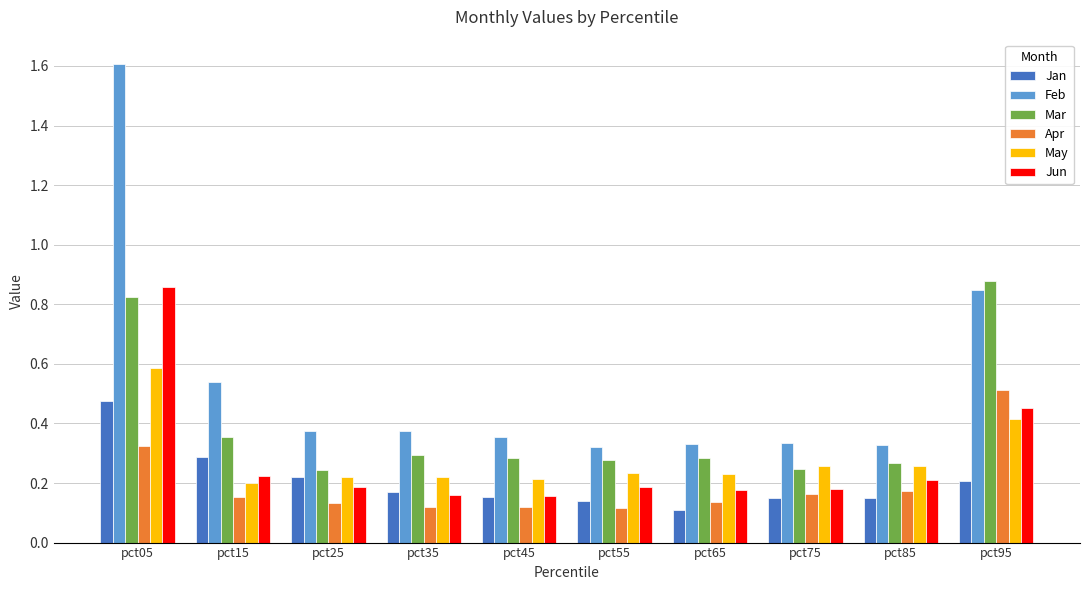

At which category is the sum across all series the highest?

pct05